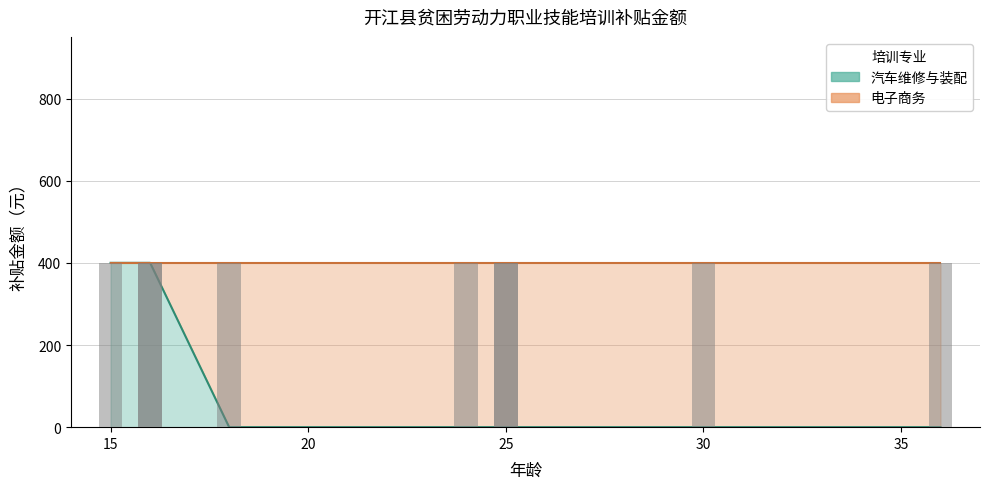

The value of 电子商务 at 16 is -179. True or false?

False